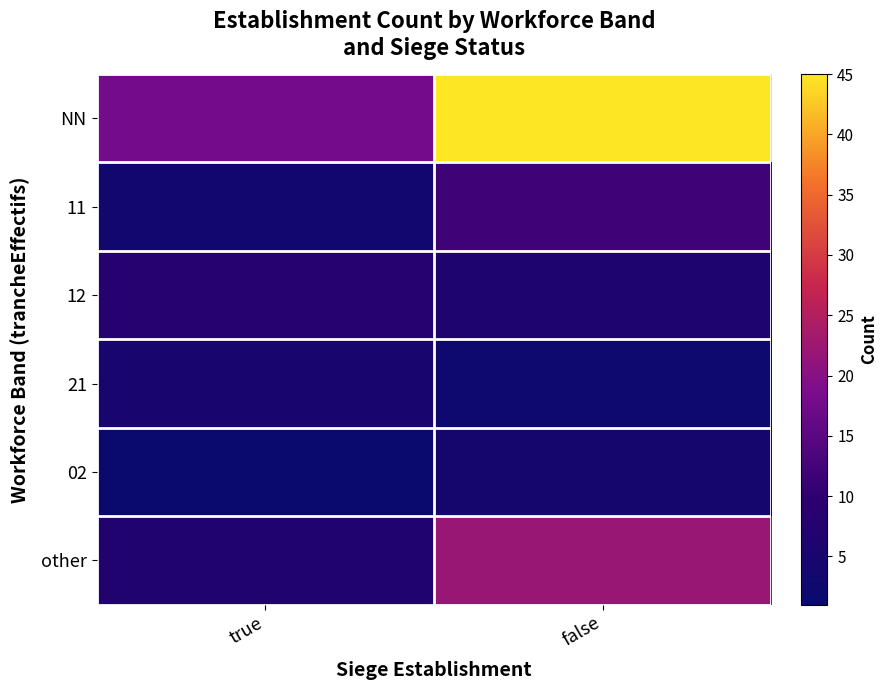

Rank the series by their maximum value, from highest to lowest.

NN, other, 11, 12, 21, 02